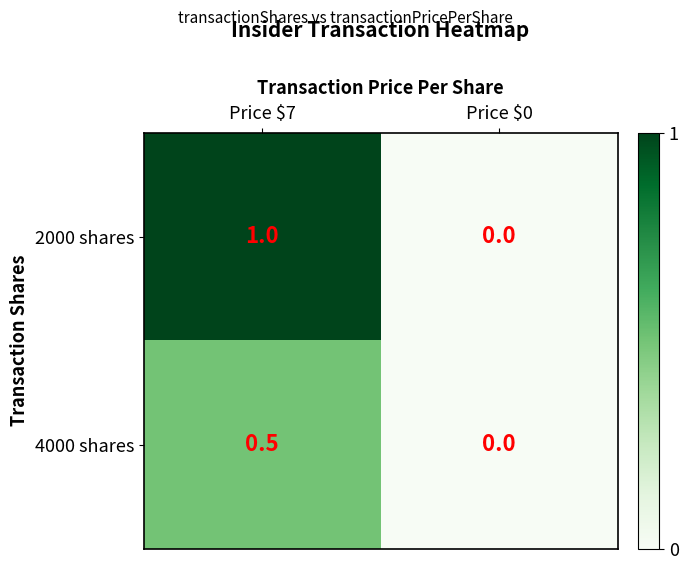

What is the difference between the highest and lowest values at Price $7?

0.5